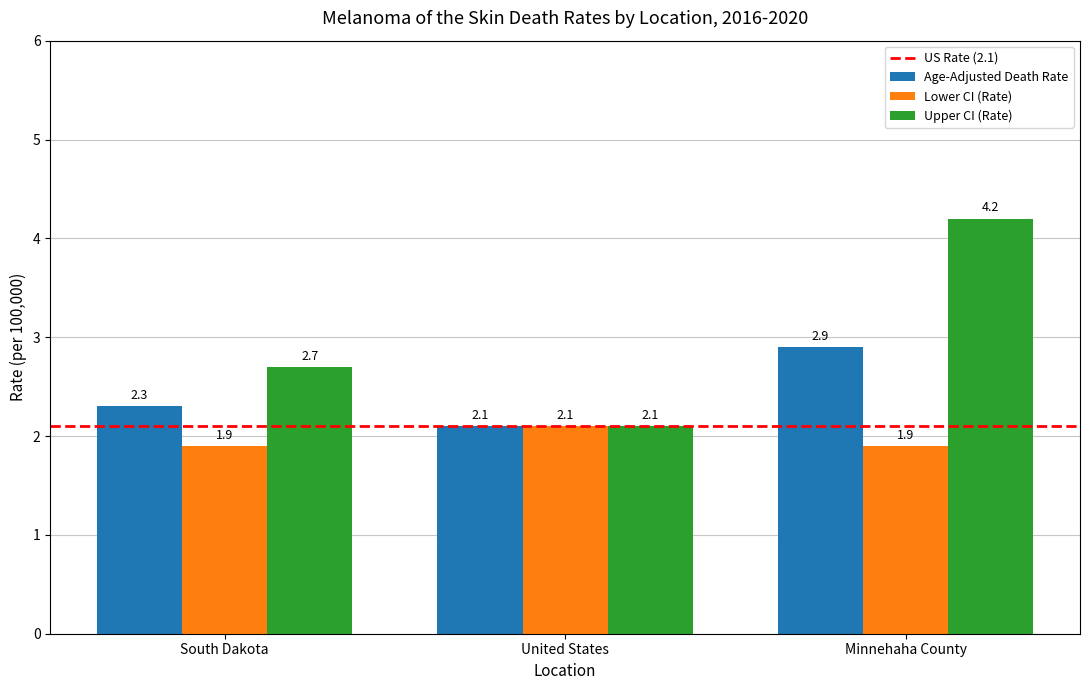

What is the difference between the maximum and second lowest values in the Lower CI (Rate) series?

0.2